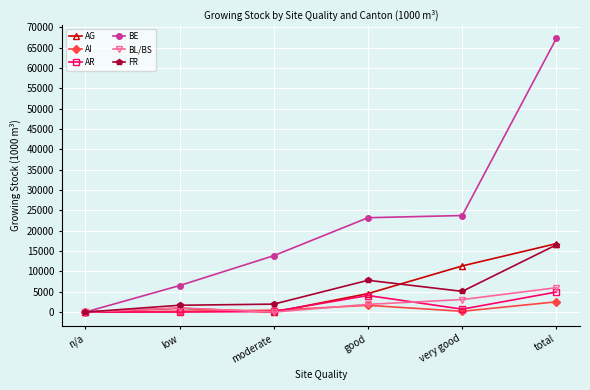

Between n/a and good, which series saw the biggest shift?

BE